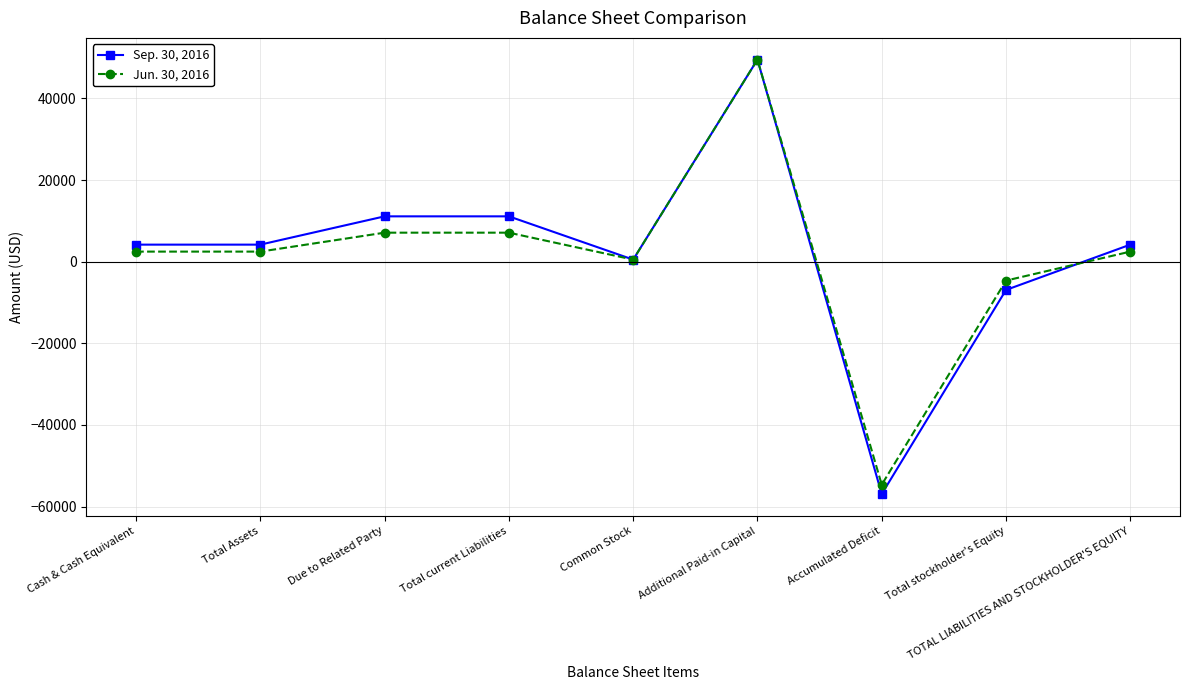

What is the difference between the maximum and second lowest values in the Jun. 30, 2016 series?

54139